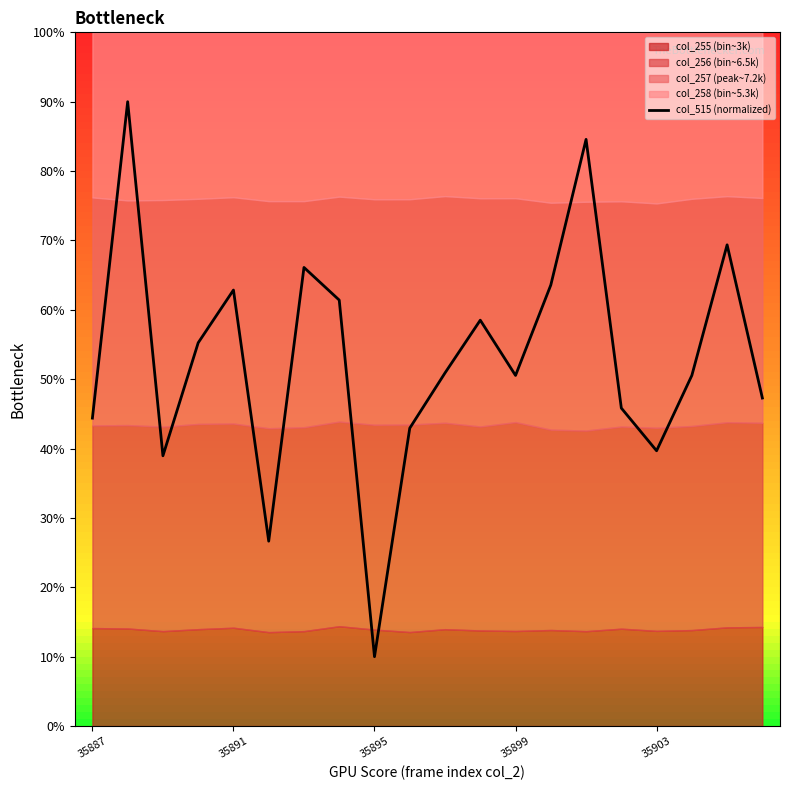

What is the difference between the second highest and second lowest values?

57.9